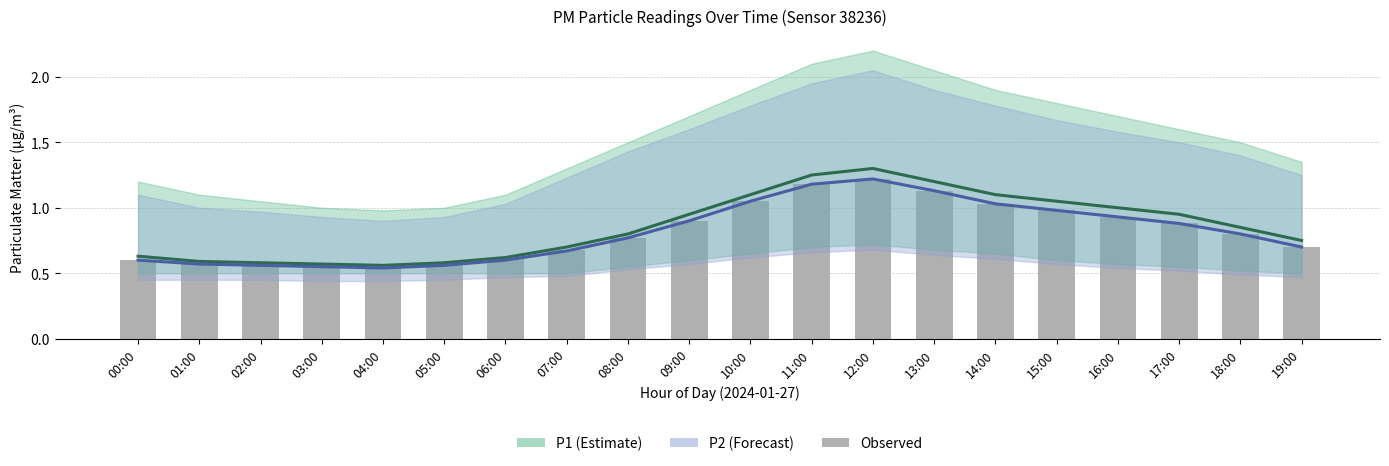

What is the value of the P1 bar at the 10th from the left?

0.9